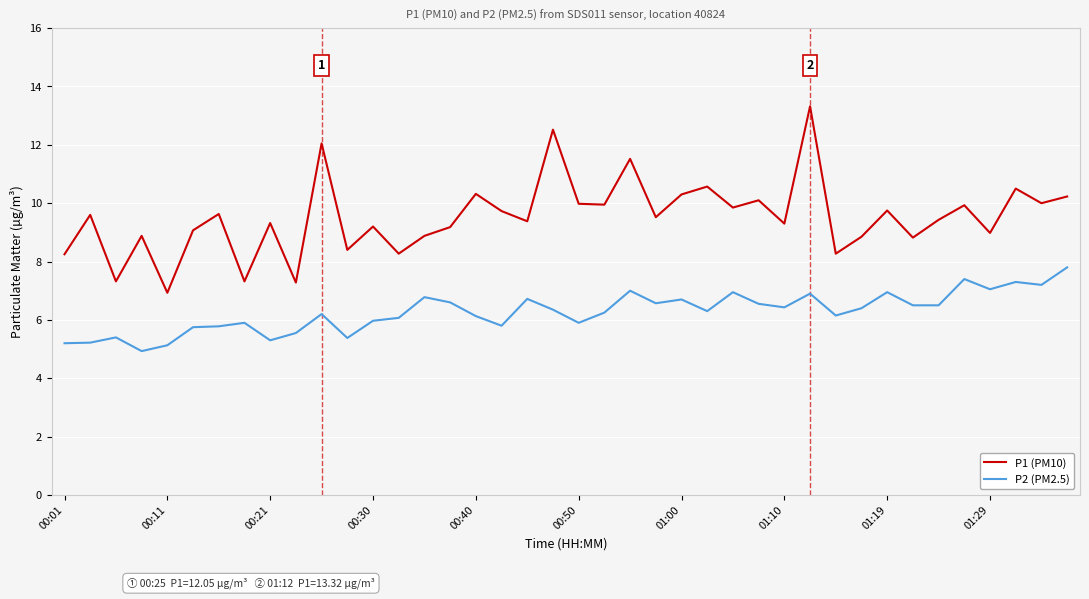

Which series has the largest range (max minus min)?

P1 (PM10)